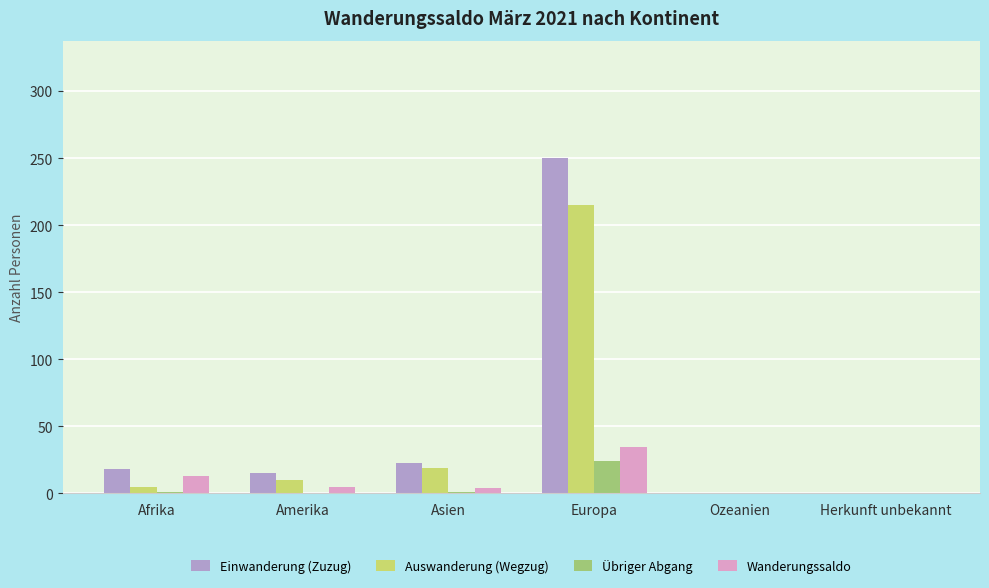

What is the sum of all Auswanderung (Wegzug) values?

249